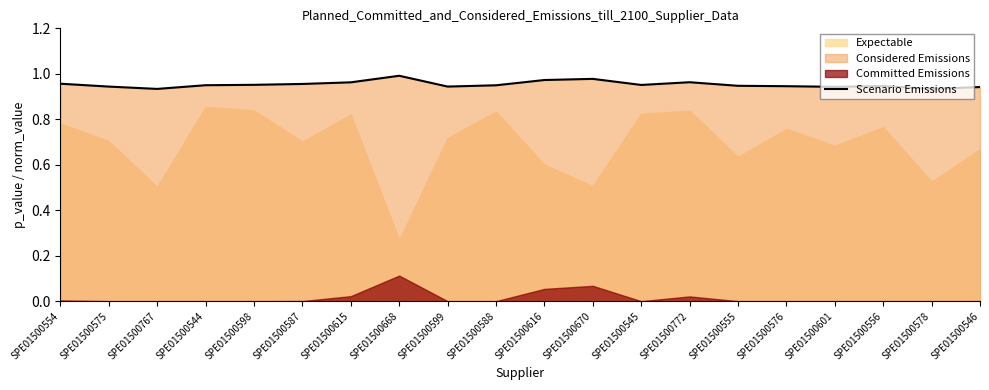

Reading left to right, transcribe all the data shown in this chart.

SPE01500554=1.0	SPE01500575=0.9	SPE01500767=0.9	SPE01500544=0.9	SPE01500598=1.0	SPE01500587=1.0	SPE01500615=1.0	SPE01500668=1.0	SPE01500599=0.9	SPE01500588=0.9	SPE01500616=1.0	SPE01500670=1.0	SPE01500545=1.0	SPE01500772=1.0	SPE01500555=0.9	SPE01500576=0.9	SPE01500601=0.9	SPE01500556=0.9	SPE01500578=0.9	SPE01500546=0.9